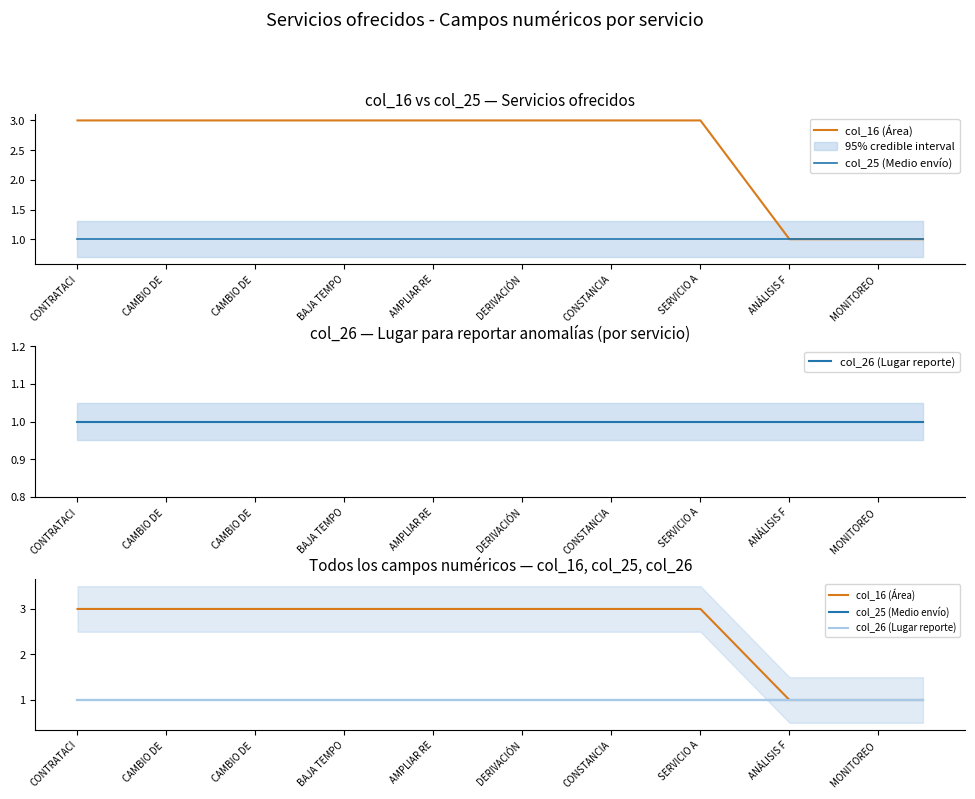

The col_16 (Área) series shows 4 at BAJA TEMPO. True or false?

False